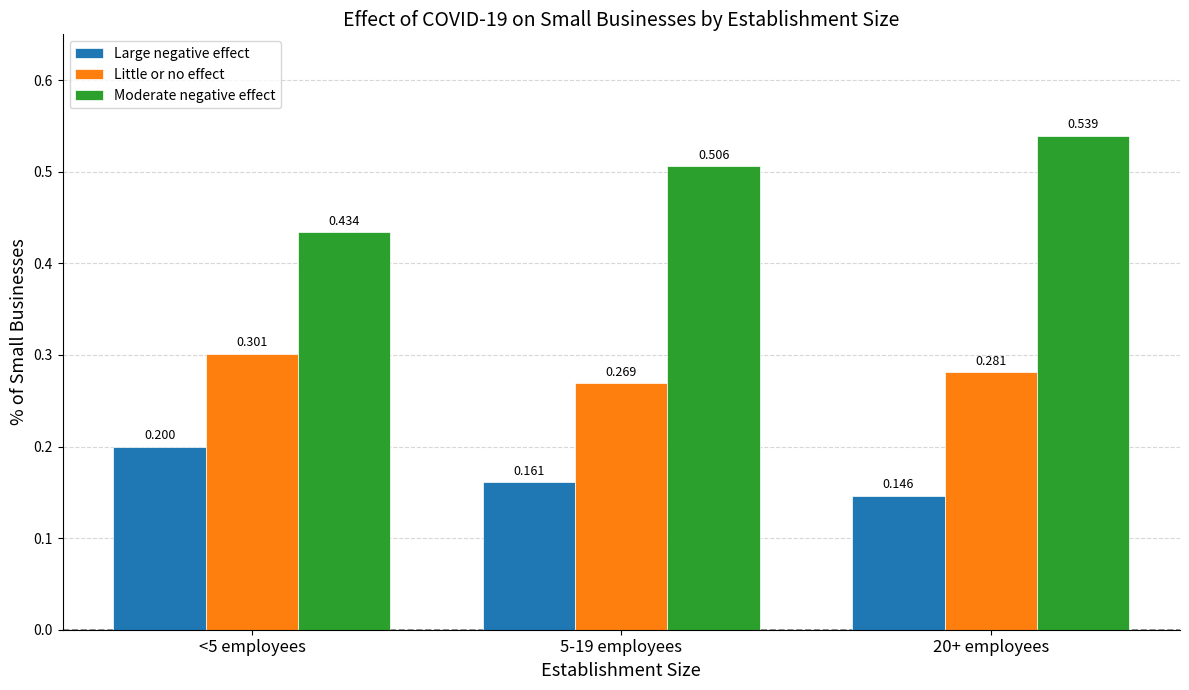

What is the total value across all series at <5 employees?

0.9